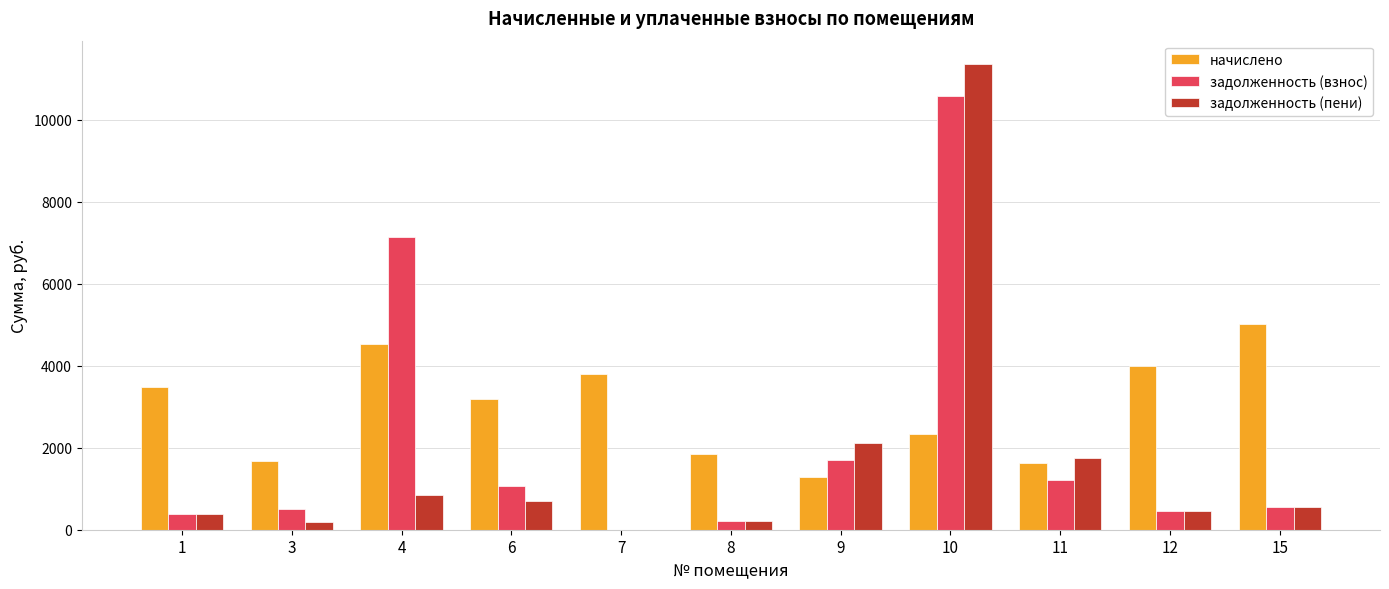

At which category is the sum across all series the highest?

10